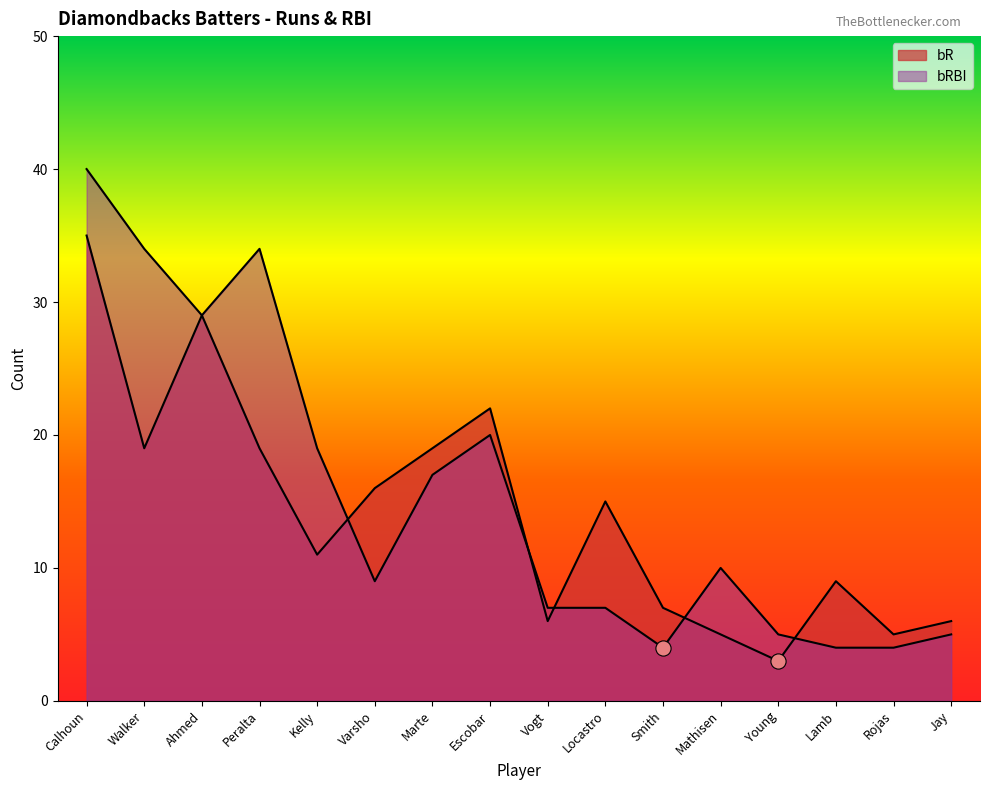

What are all the series names shown in the legend?

bR, bRBI